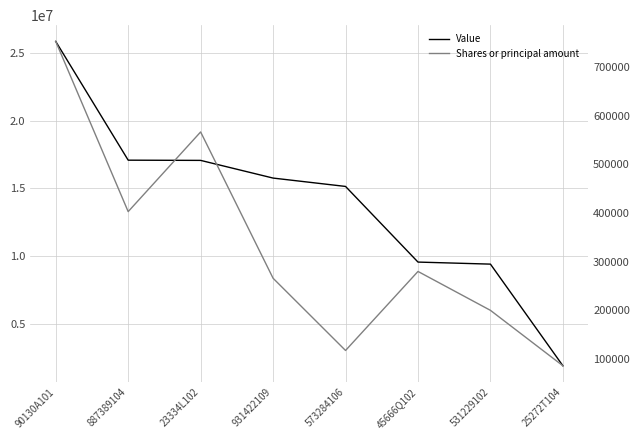

Reading left to right, list all the values displayed in this chart.

Value: 25821000	17083000	17067000	15766000	15151000	9587000	9436000	1958000
Shares or principal amount: 753000	403000	566814	266000	117500	280000	200000	86030